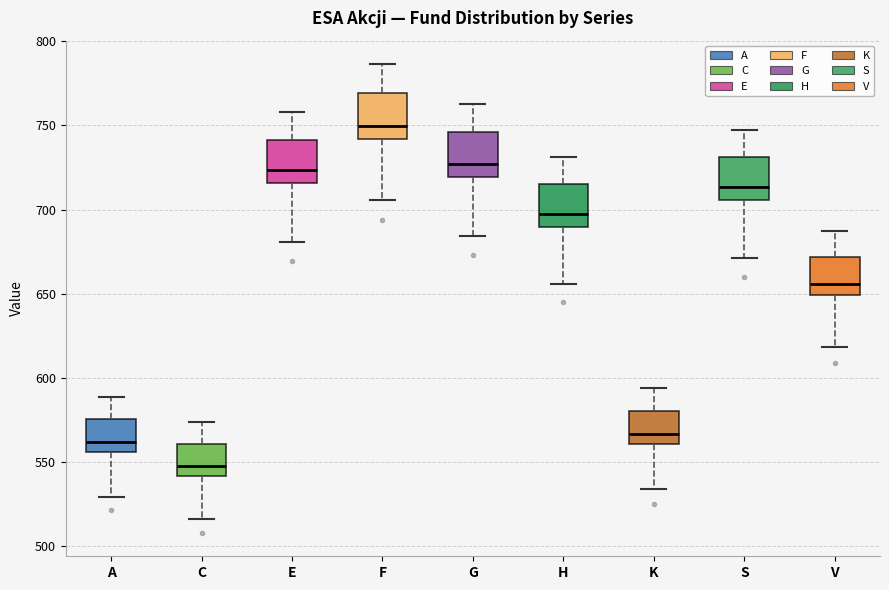

Reading left to right, read every box against the y-axis: the position of its median line, the range the box covers, and the ends of its whiskers. The values are not printed on the chart, so give them approximately, as read against the axis.

A: median 560, box 555 to 575, whiskers 530 to 590
C: median 550, box 540 to 560, whiskers 515 to 575
E: median 725, box 715 to 740, whiskers 680 to 760
F: median 750, box 740 to 770, whiskers 705 to 785
G: median 725, box 720 to 745, whiskers 685 to 765
H: median 695, box 690 to 715, whiskers 655 to 730
K: median 565, box 560 to 580, whiskers 535 to 595
S: median 715, box 705 to 730, whiskers 670 to 745
V: median 655, box 650 to 670, whiskers 620 to 685